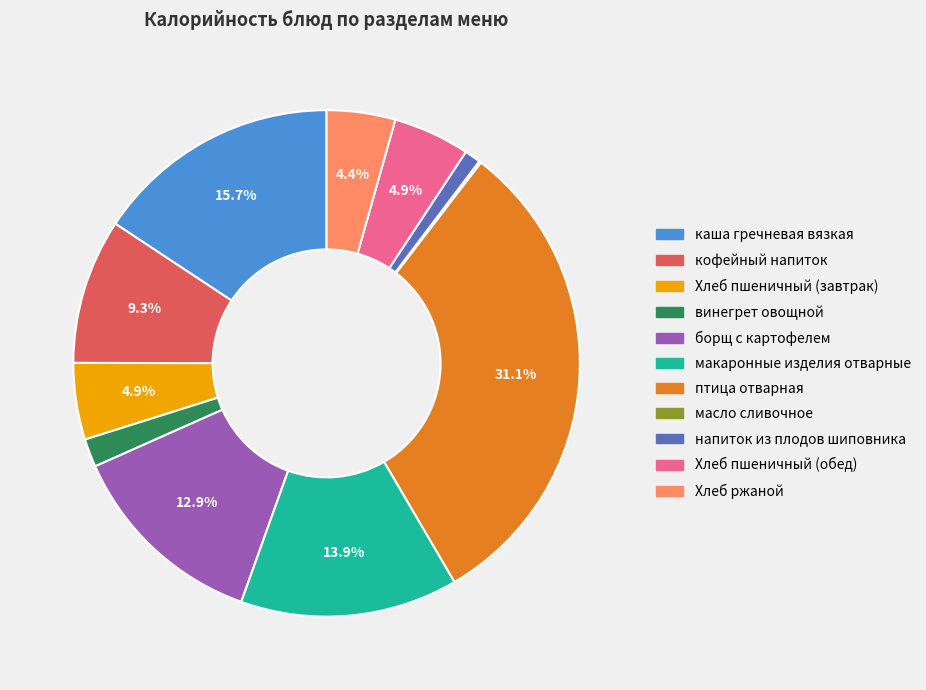

What is the largest slice in the pie chart?

птица отварная